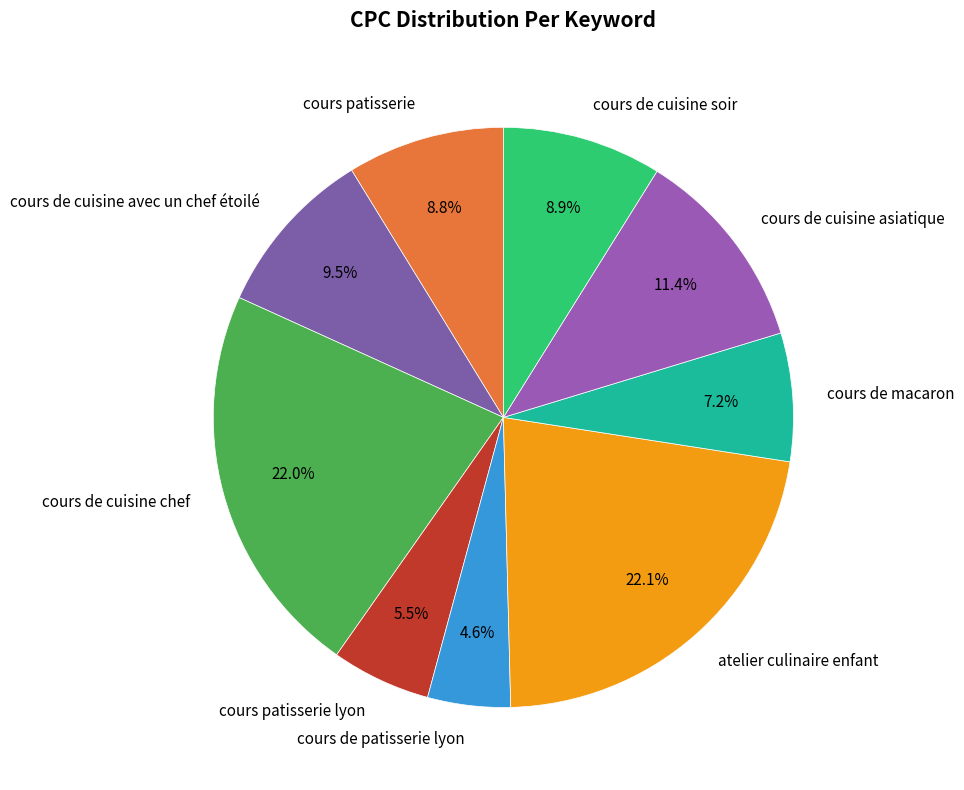

Which slice is the smallest?

cours de patisserie lyon